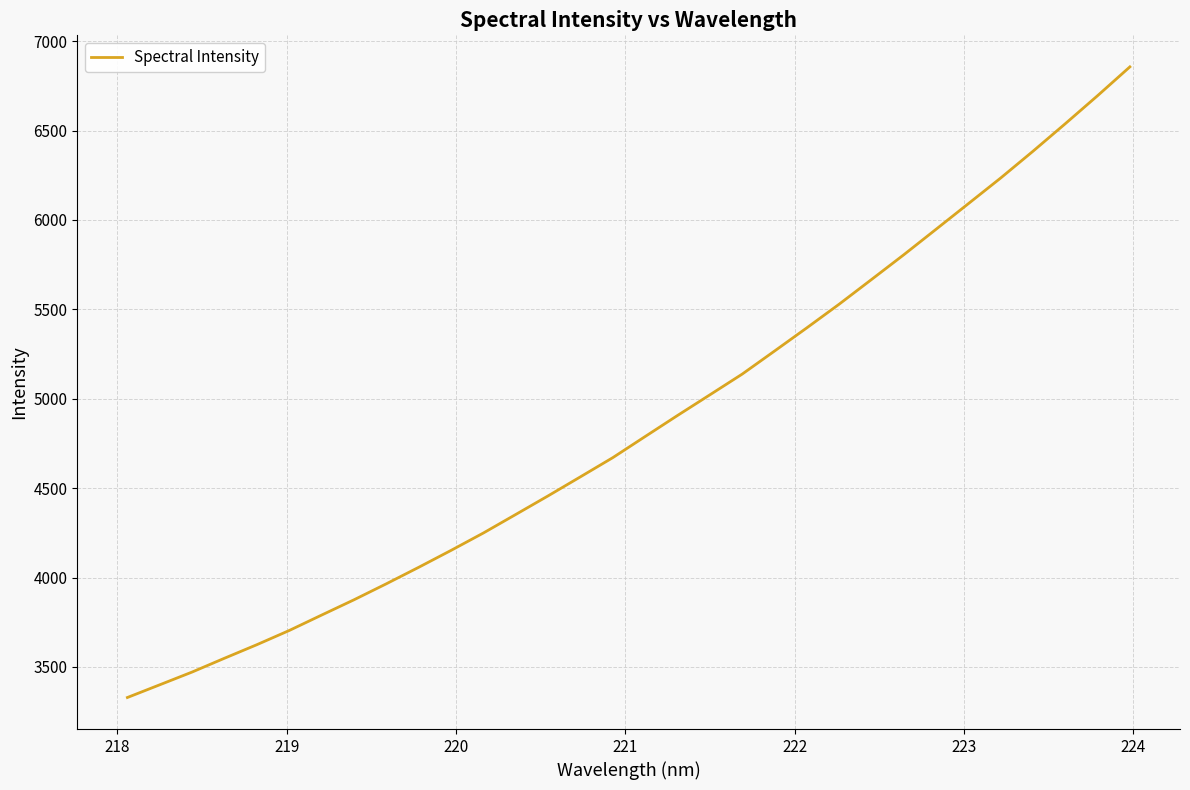

What is the difference between the maximum and minimum values?

3527.3